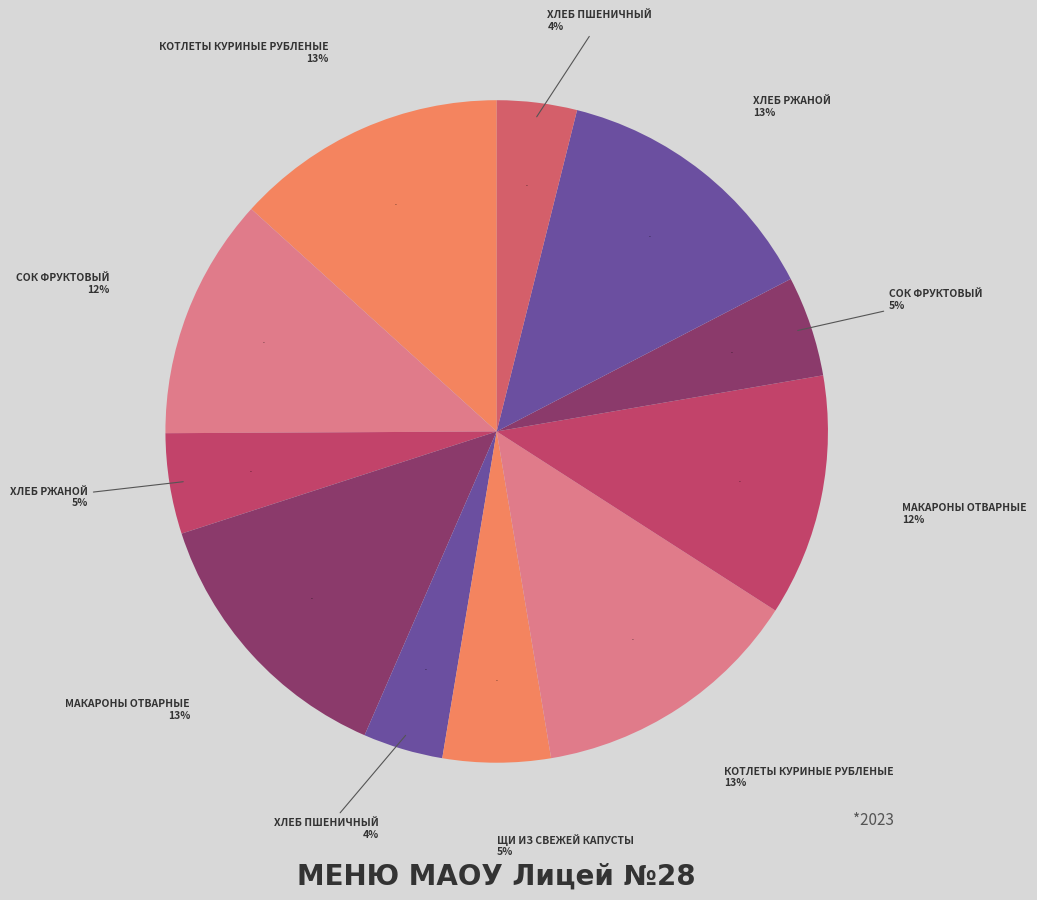

What is the smallest slice in the pie chart?

хлеб пшеничный (Завтрак)